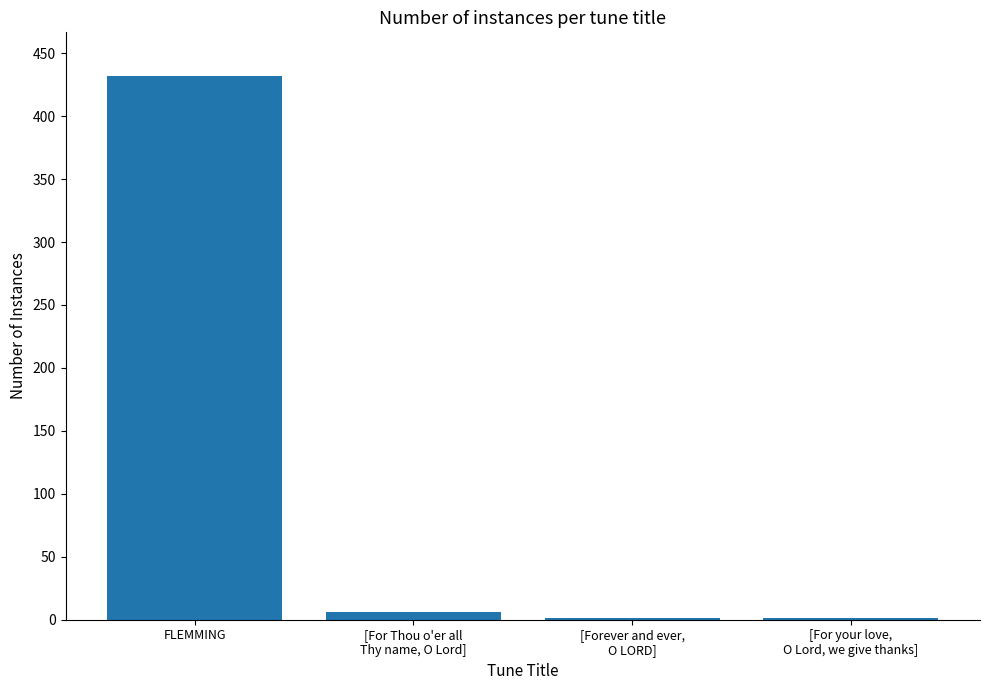

Approximately how many times larger is the value at [For your love,
O Lord, we give thanks] compared to [Forever and ever,
O LORD]?

1.0